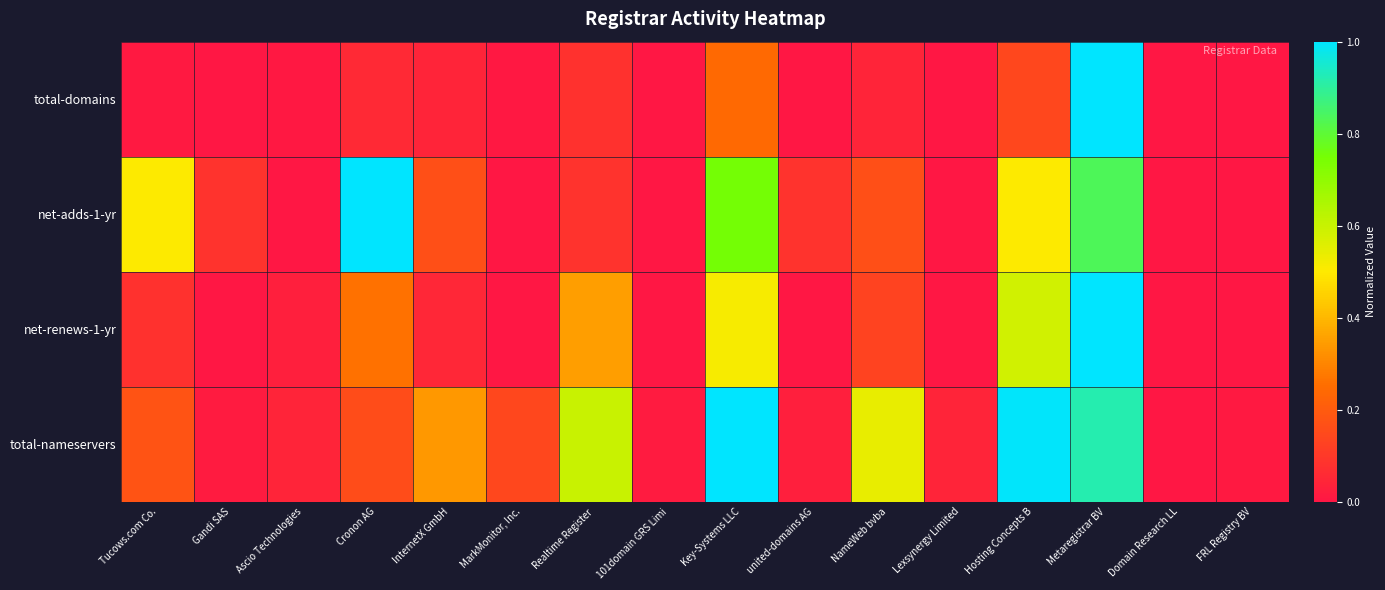

How many data points does each series have?

16